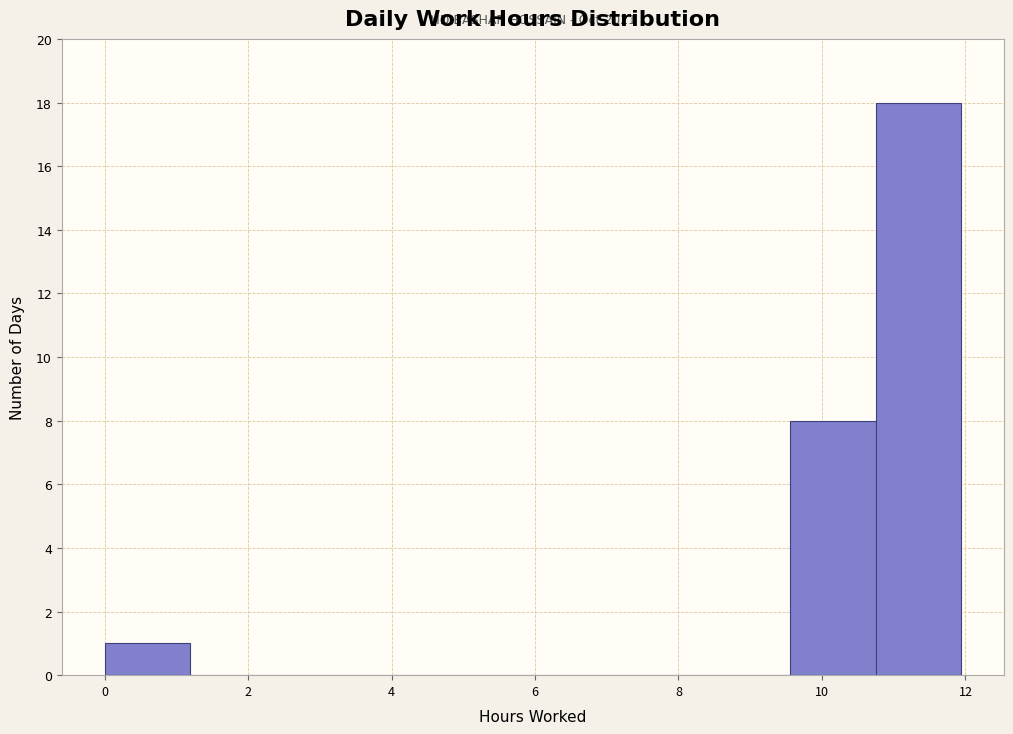

Which range on the x-axis has the tallest bar?

10.8 to 12.0